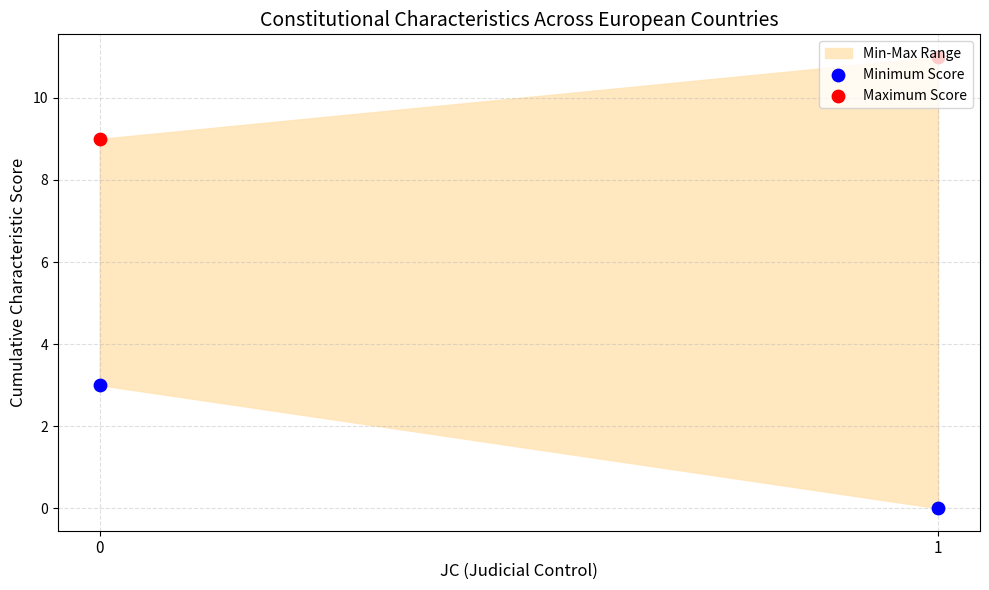

At how many categories does at least one series exceed 2?

2